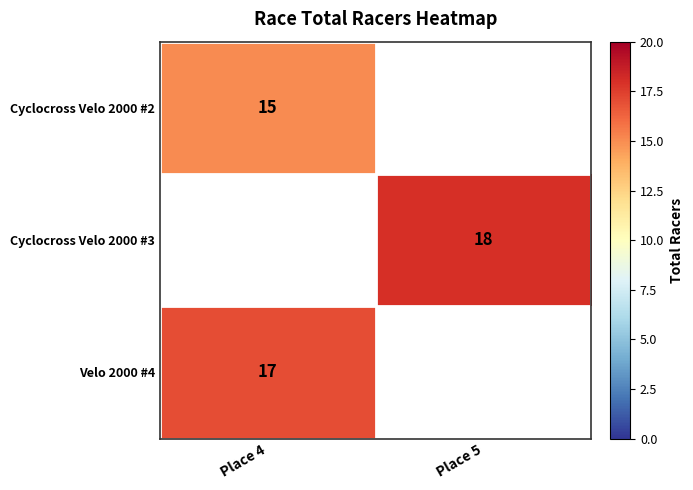

Which label corresponds to the largest value in the chart?

Place 5